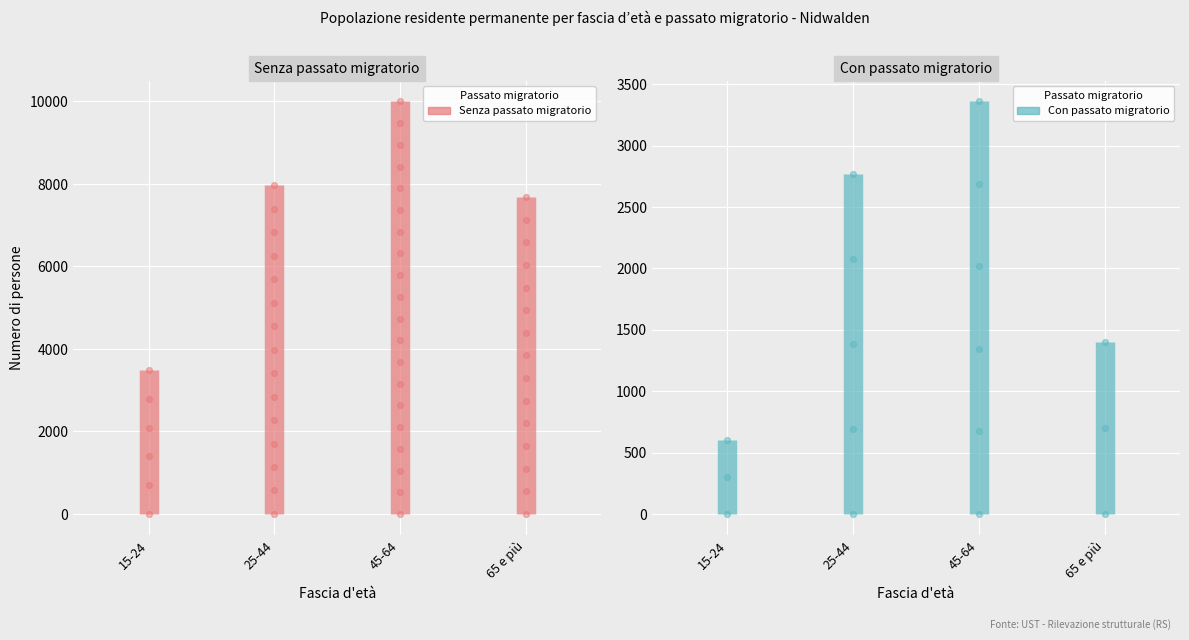

Is the value of Con passato migratorio at 15-24 greater than the value of Senza passato migratorio at 15-24?

No